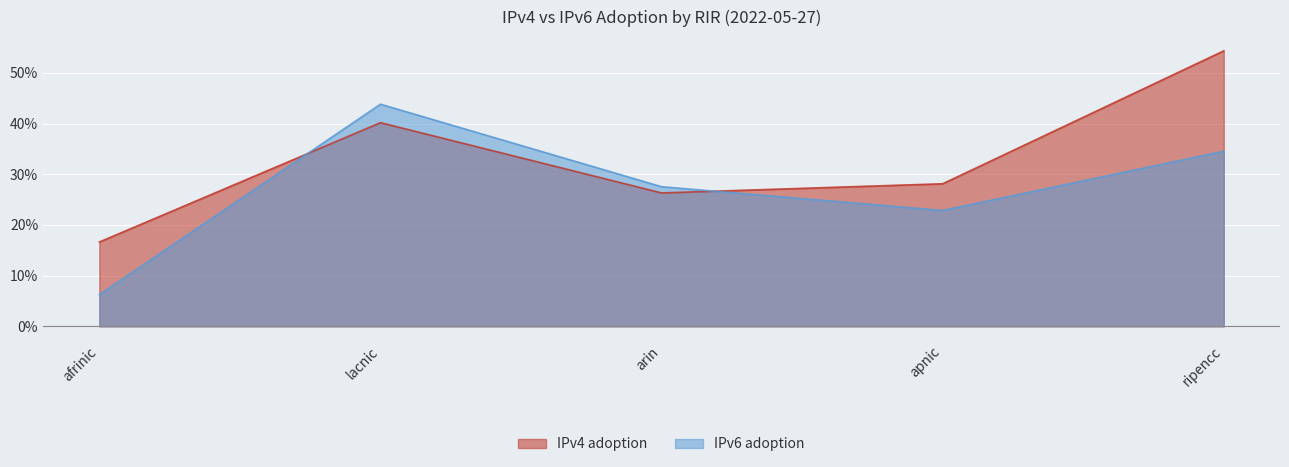

True or false: IPv6 adoption has a value of 0.3 at ripencc.

True